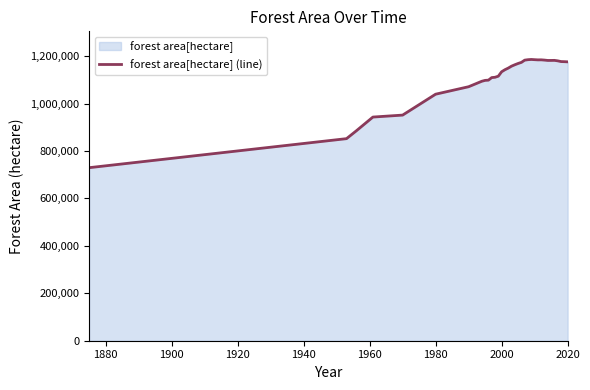

How many data points does each series have?

37